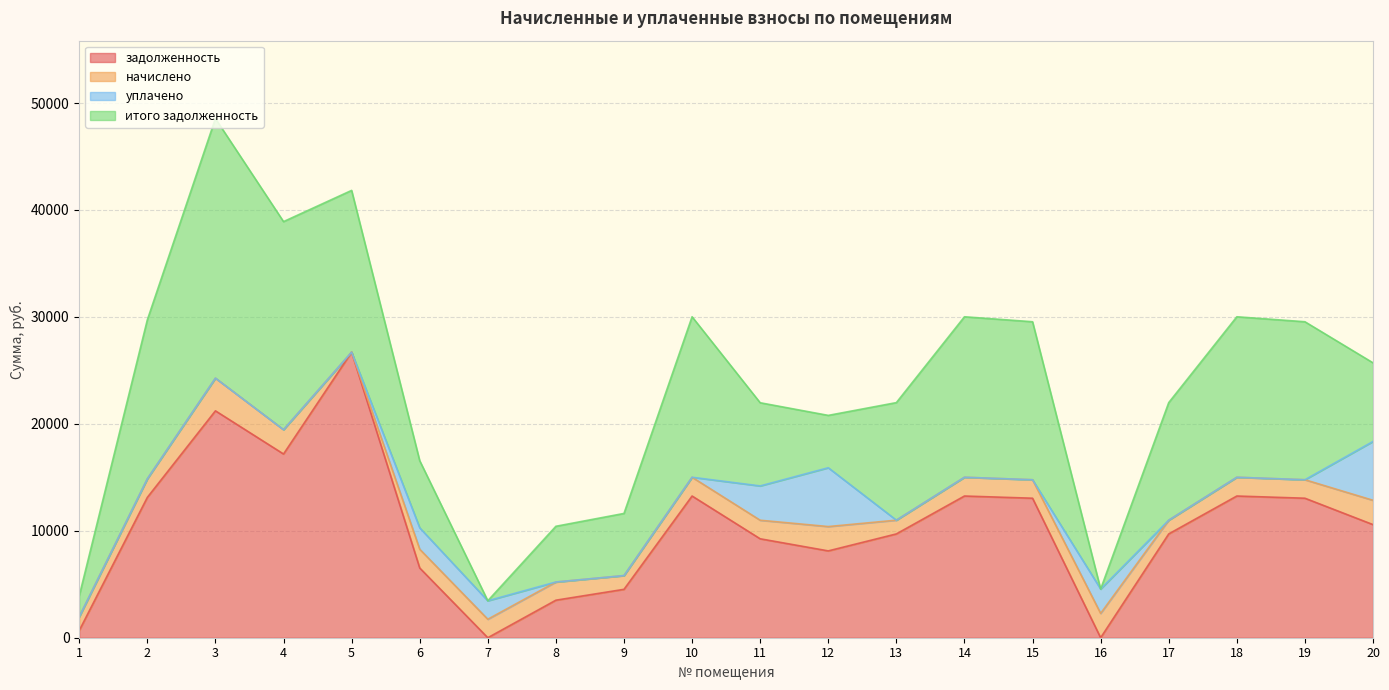

Where do начислено and итого задолженность first cross each other?

6 and 7